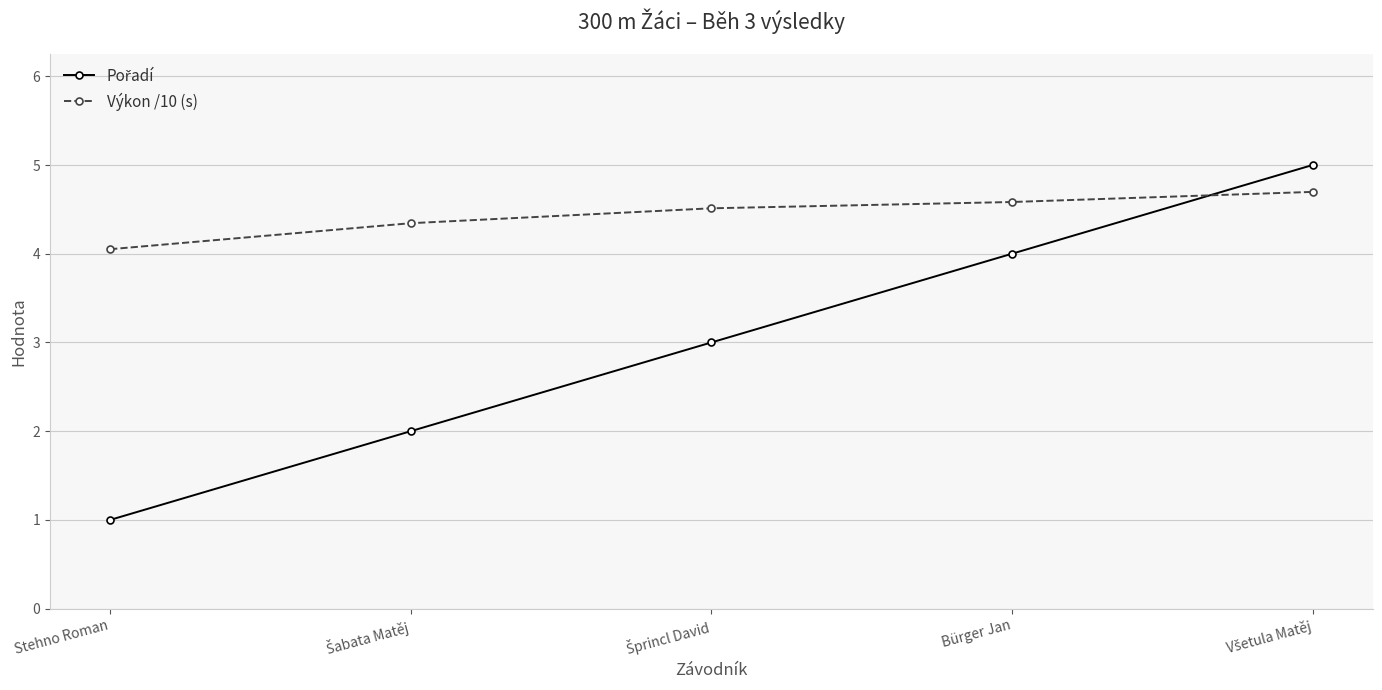

What is the difference between the maximum and minimum values in the Výkon /10 (s) series?

0.6